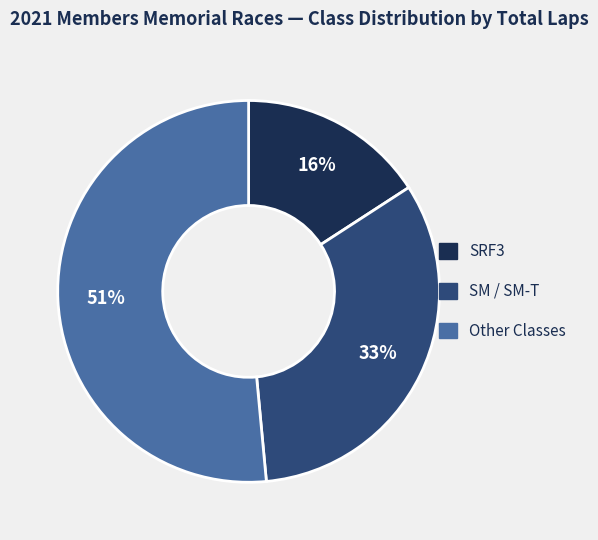

To the nearest percent, what is the average slice percentage?

33%